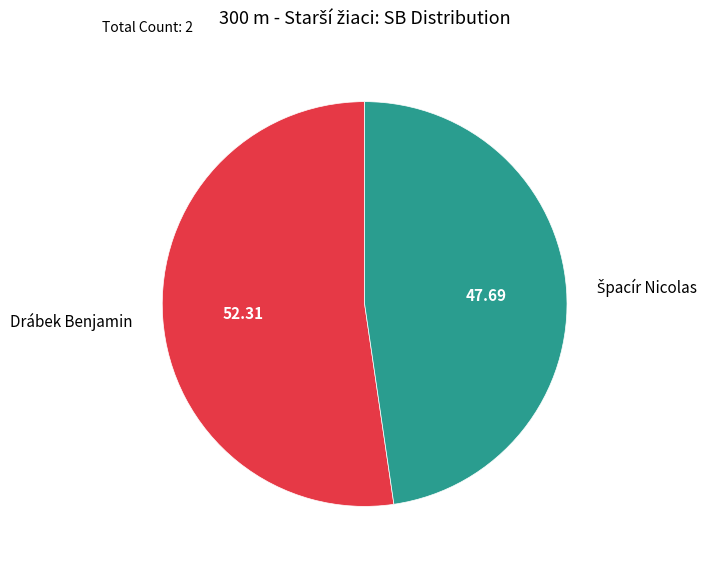

Which slice is the largest?

Drábek Benjamin